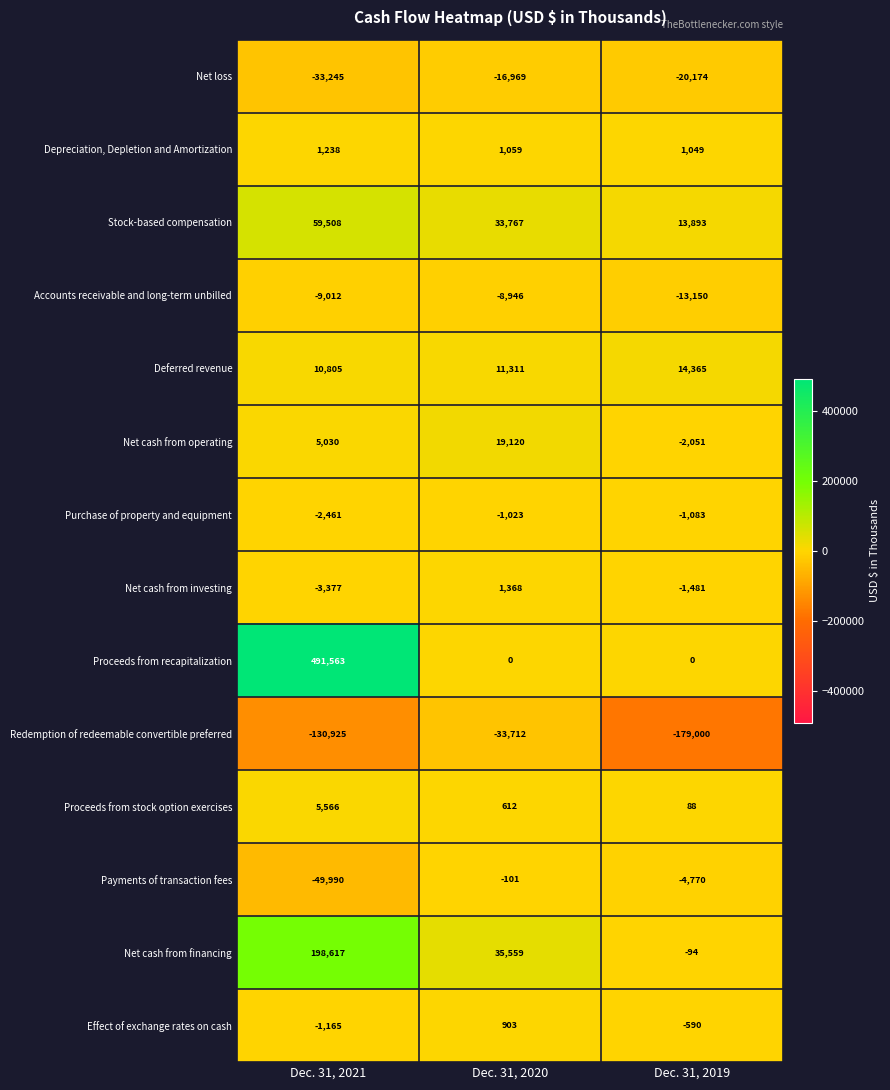

List the series in order of their peak value, lowest first.

Redemption of redeemable convertible preferred, Net loss, Accounts receivable and long-term unbilled, Purchase of property and equipment, Payments of transaction fees, Effect of exchange rates on cash, Depreciation, Depletion and Amortization, Net cash from investing, Proceeds from stock option exercises, Deferred revenue, Net cash from operating, Stock-based compensation, Net cash from financing, Proceeds from recapitalization